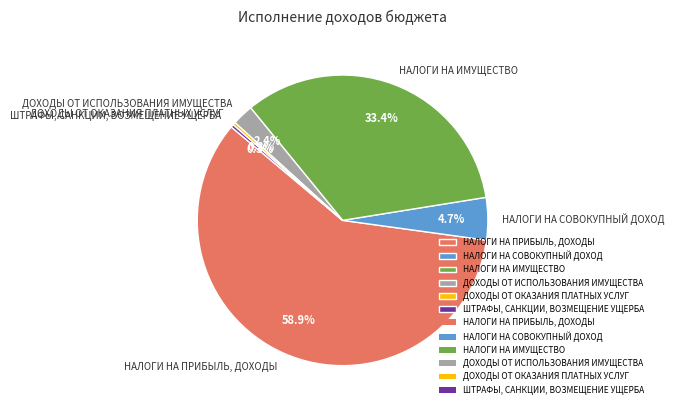

Does НАЛОГИ НА ПРИБЫЛЬ, ДОХОДЫ represent more than half of the total?

Yes